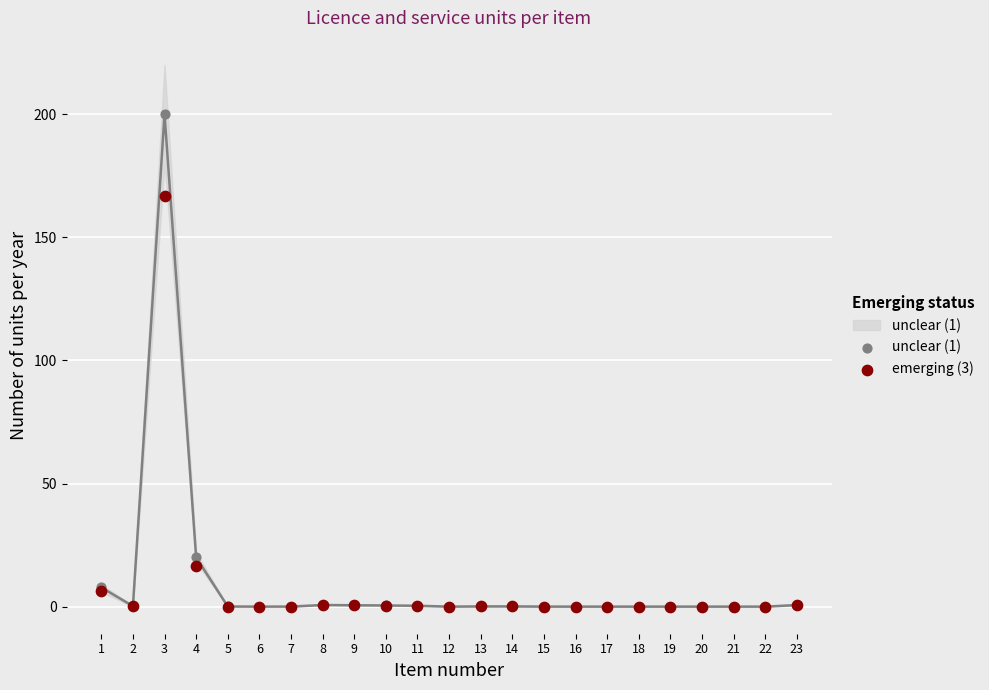

Across all series, what Y value is closest to 100?

166.7